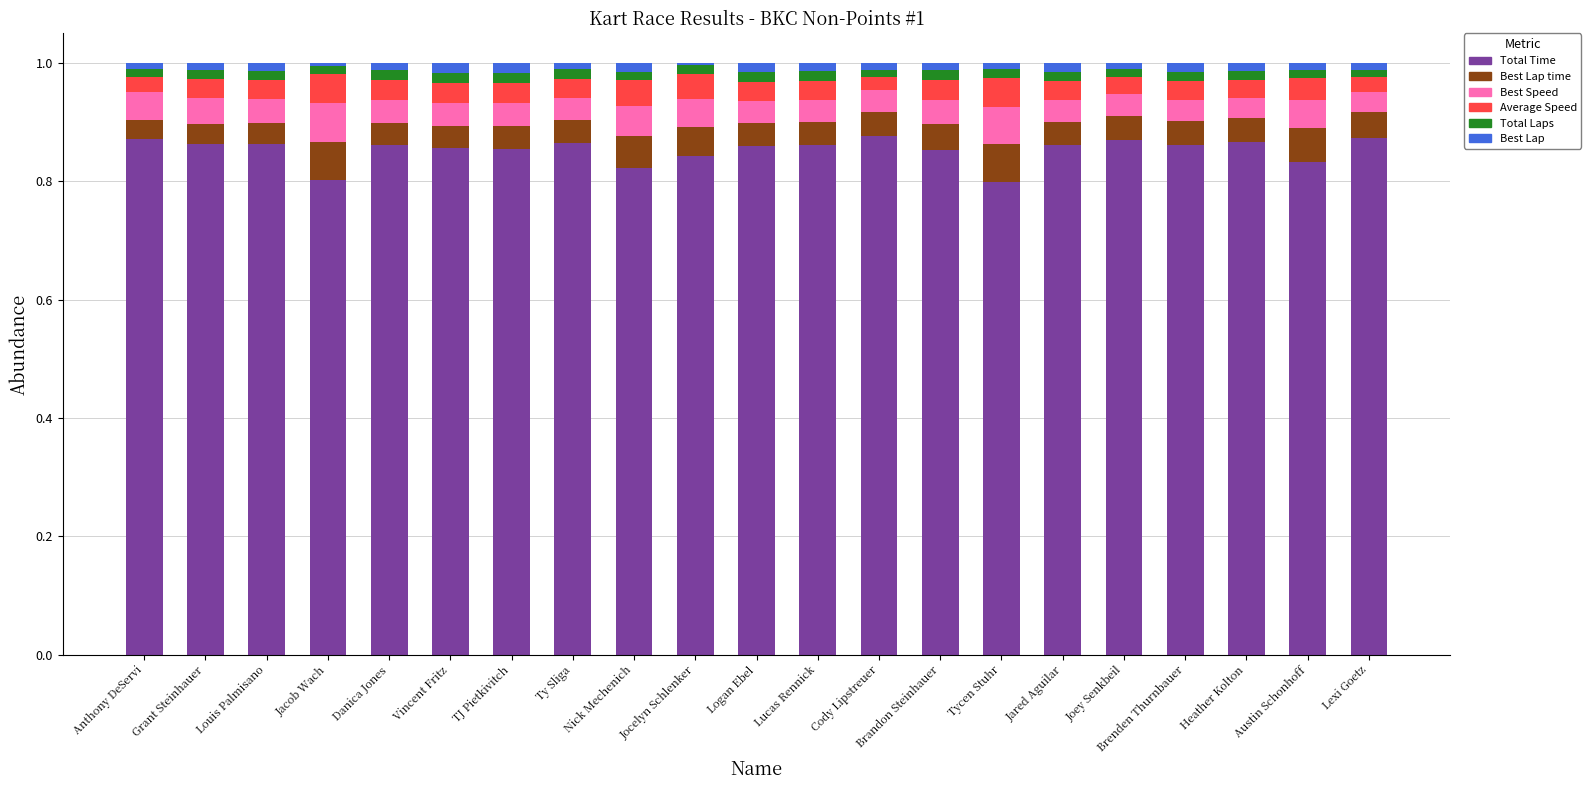

Does the chart contain stacked bars?

Yes